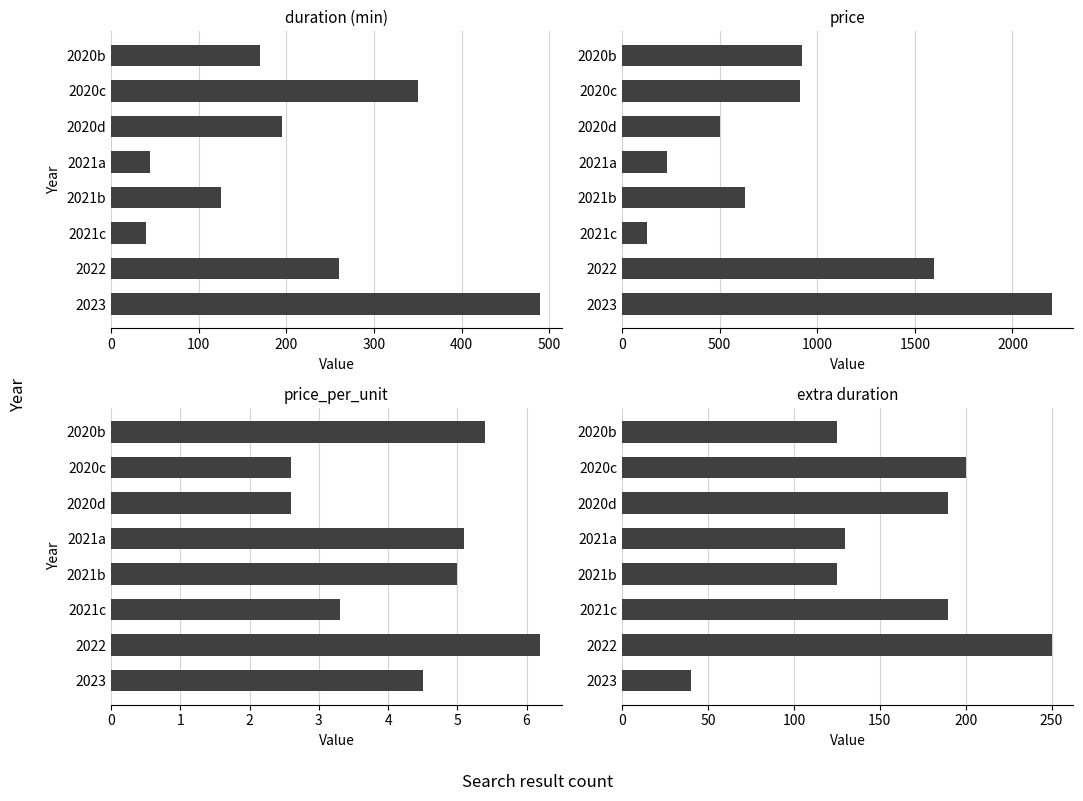

At how many categories does at least one series exceed 944?

2